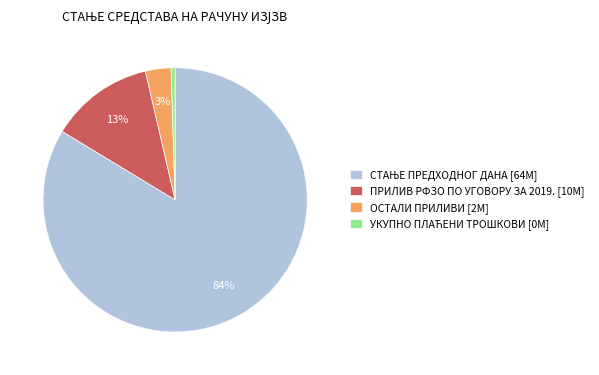

To the nearest percent, what is the combined percentage of ПРИЛИВ РФЗО ПО УГОВОРУ ЗА 2019. and ОСТАЛИ ПРИЛИВИ?

16%